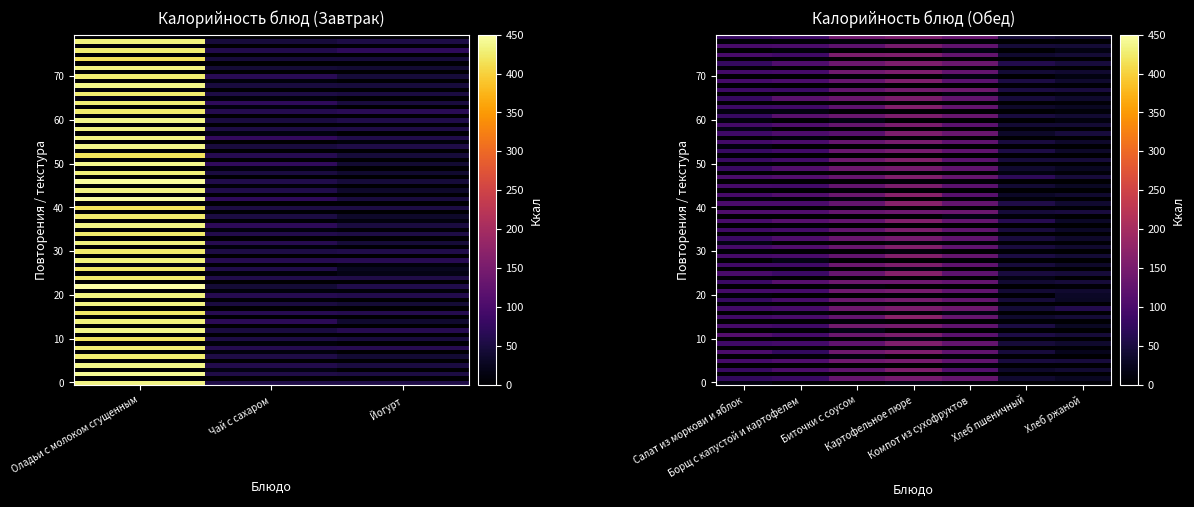

Reading left to right, what are all the values shown in this chart?

Завтрак: Оладьи с молоком сгущенным=430.6	Чай с сахаром=57.3	Йогурт=51.0	Салат из моркови и яблок=0.0	Борщ с капустой и картофелем=0.0	Биточки с соусом=0.0	Картофельное пюре=0.0	Компот из сухофруктов=0.0	Хлеб пшеничный=0.0	Хлеб ржаной=0.0
Обед: Оладьи с молоком сгущенным=0.0	Чай с сахаром=0.0	Йогурт=0.0	Салат из моркови и яблок=89.4	Борщ с капустой и картофелем=96.1	Биточки с соусом=133.2	Картофельное пюре=154.2	Компот из сухофруктов=126.1	Хлеб пшеничный=45.2	Хлеб ржаной=38.0